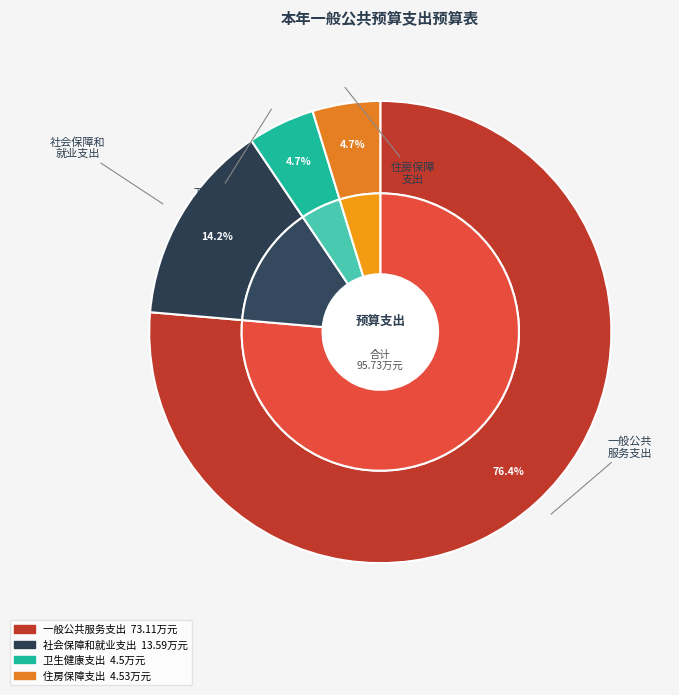

Does 一般公共服务支出 account for over 50% of the chart?

Yes